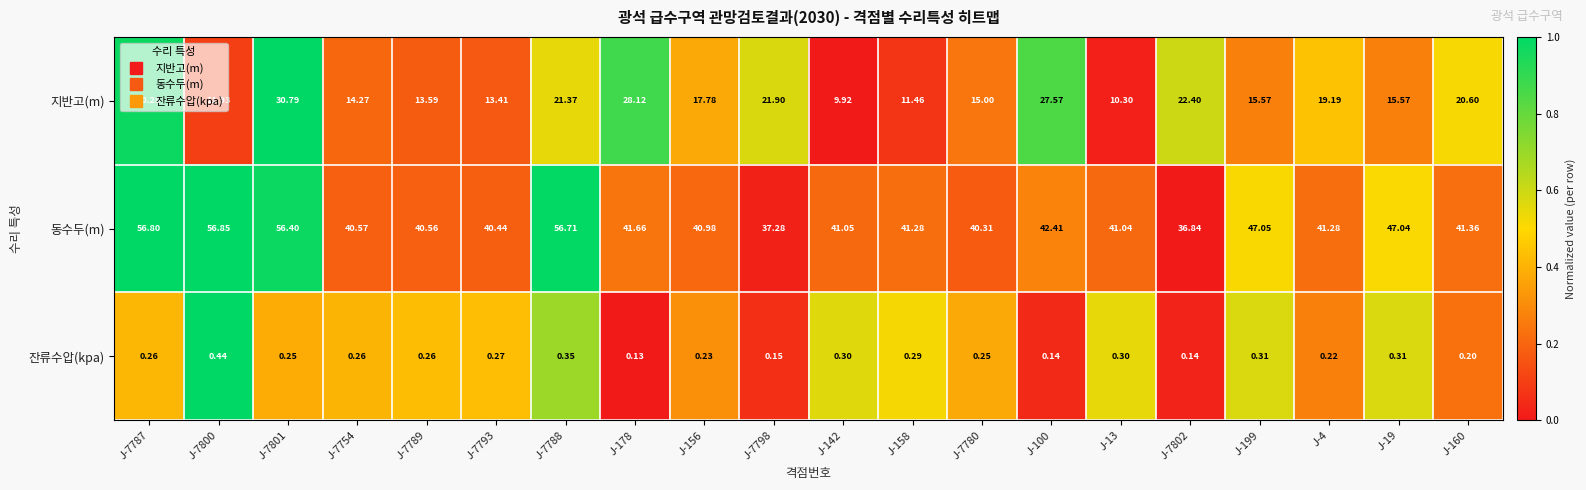

List the series in order of their overall mean, highest first.

동수두(m), 지반고(m), 잔류수압(kpa)